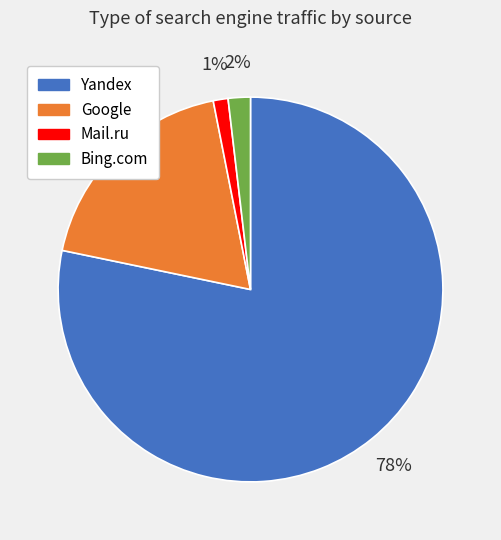

How many slices are in this pie chart?

4